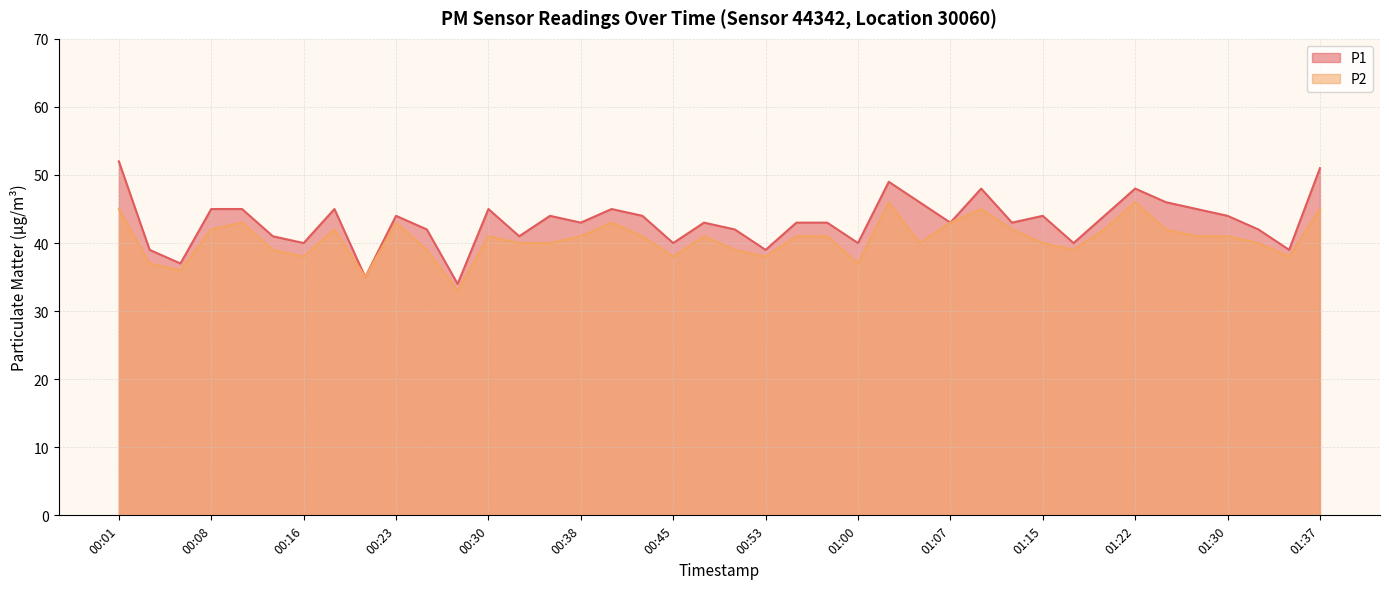

At which category is the sum across all series the highest?

00:01